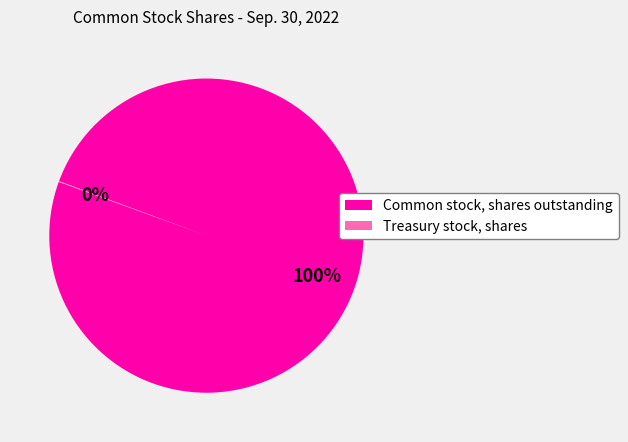

Is it true that Common stock, shares outstanding is 92% of the pie?

False